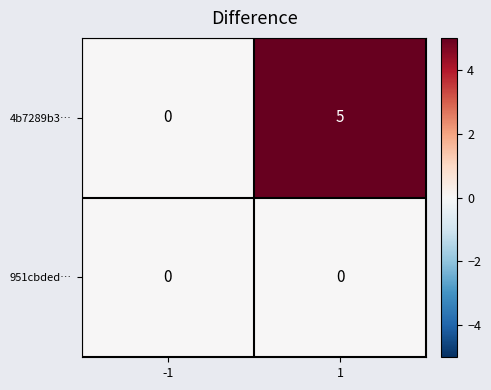

Reading left to right, extract all data points from this chart.

4b7289b3…: -1=0	1=5
951cbded…: -1=0	1=0